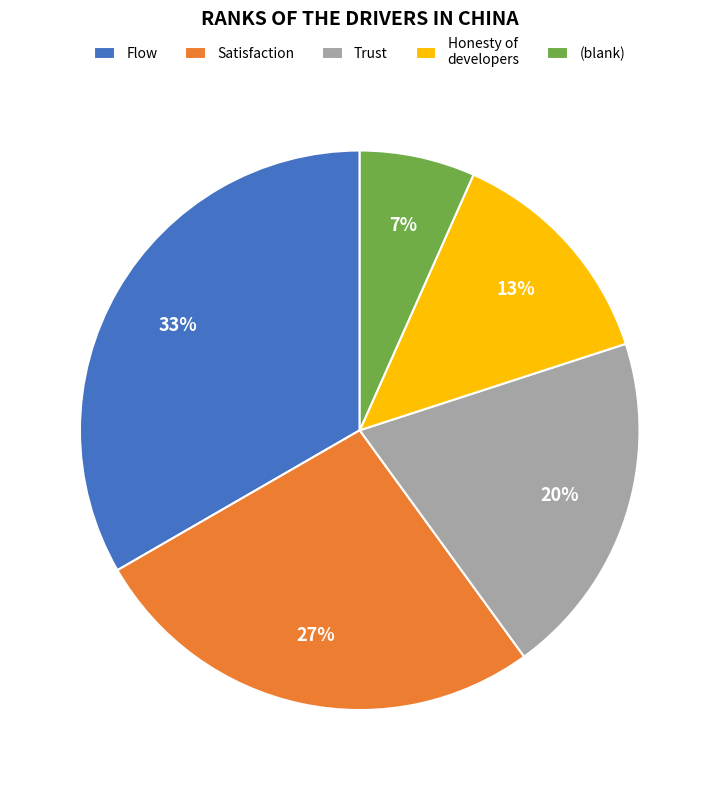

How many segments does this pie chart have?

5